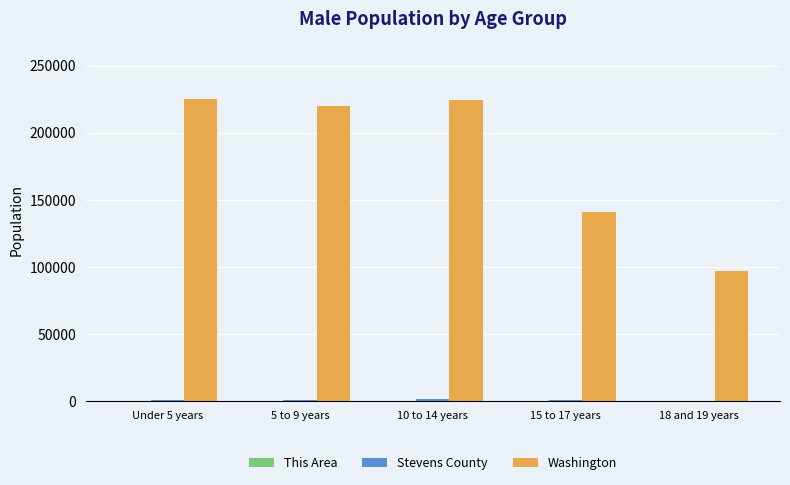

What is the maximum value for Washington?

225088